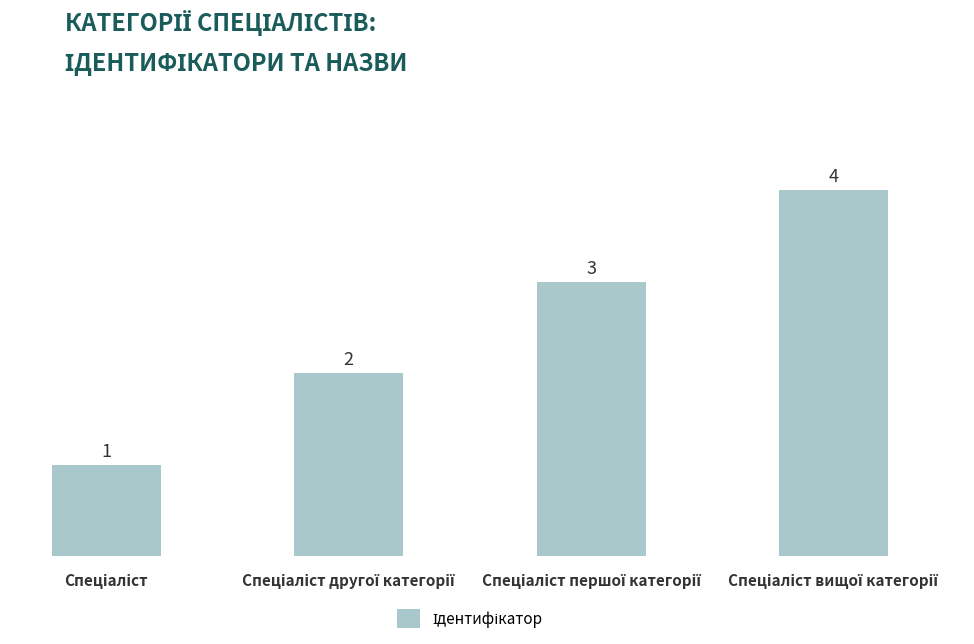

How many bars are there in total?

4